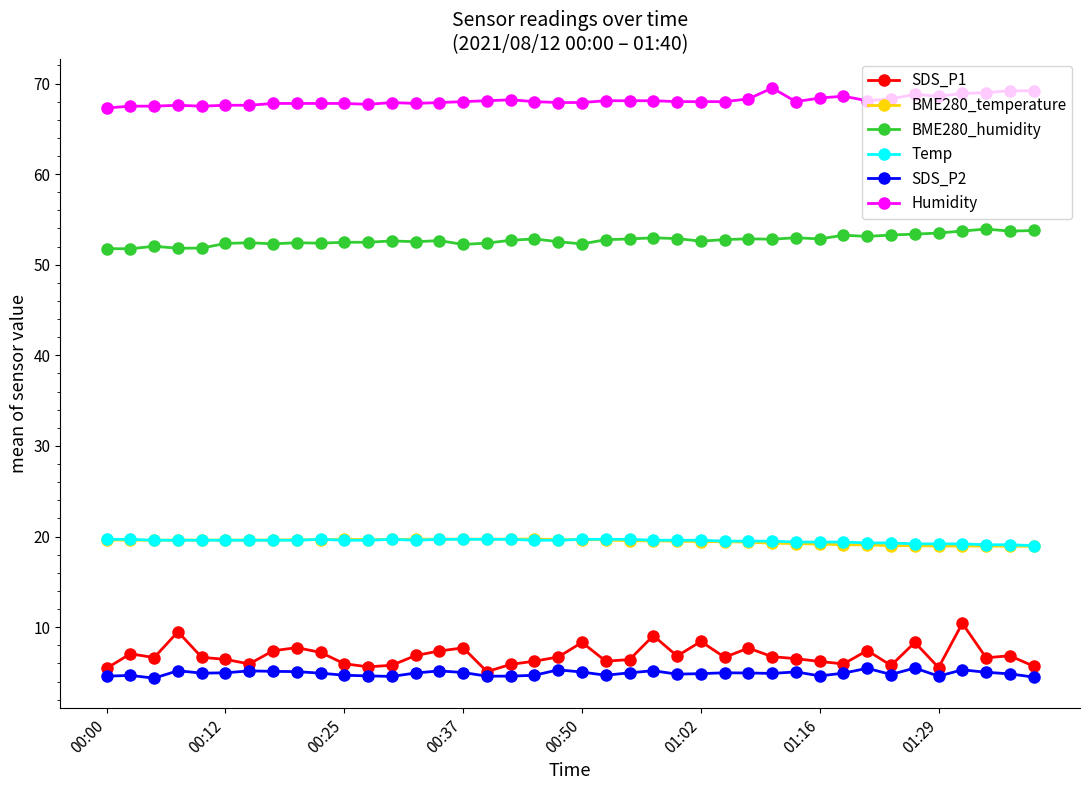

What is the average value of the SDS_P1 series?

6.9